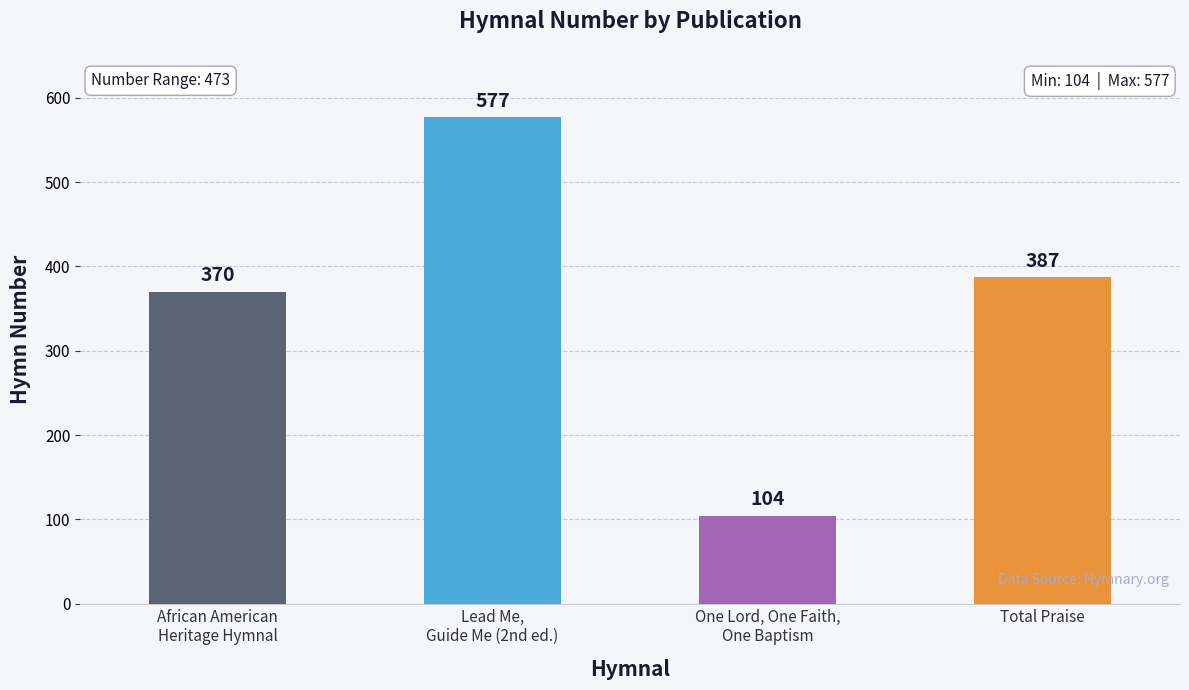

How many data points are less than 387?

2